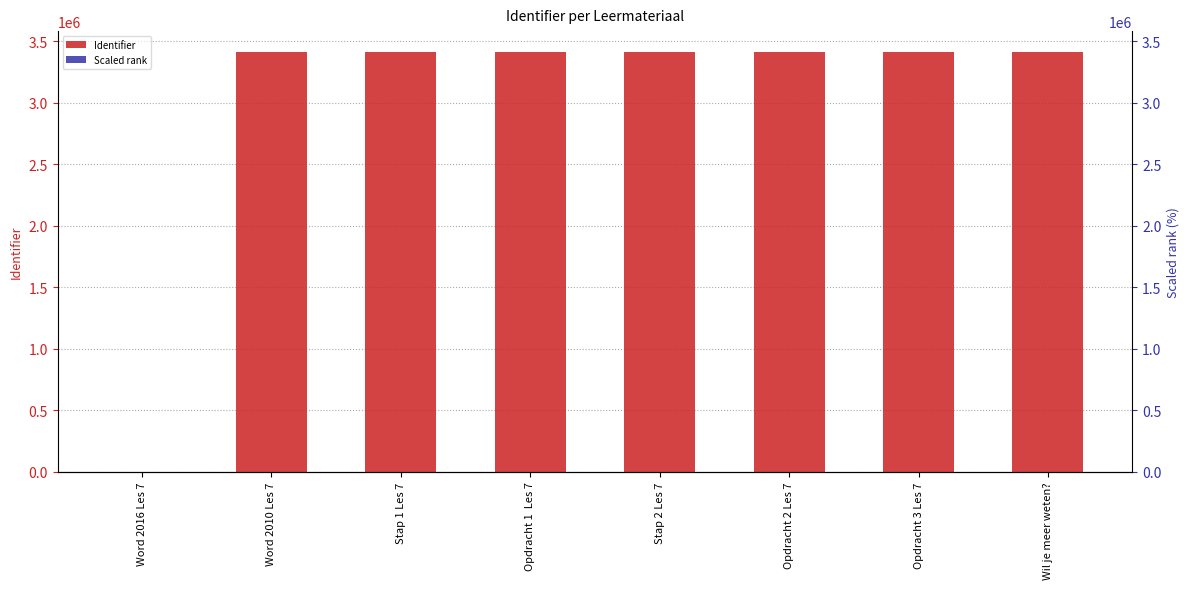

Are the bars grouped side by side (vs. stacked)?

Yes